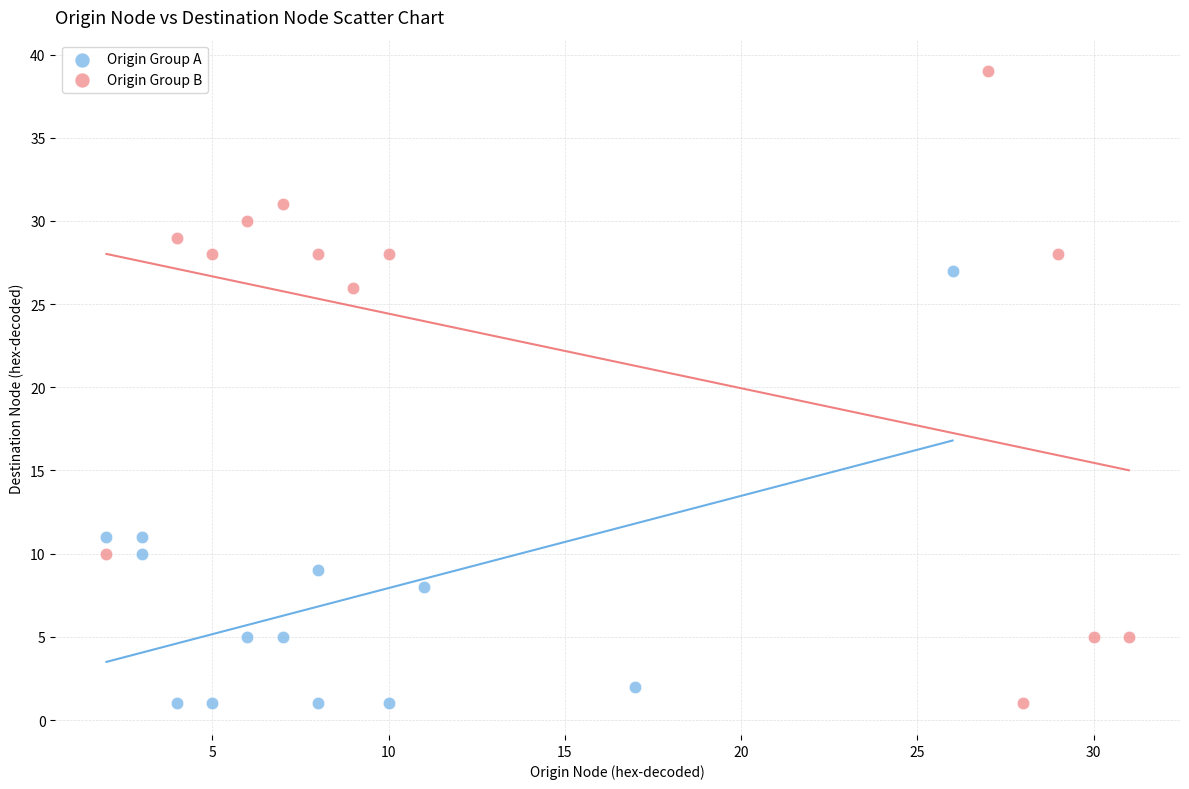

Which series contains the highest Y value?

Origin Group B